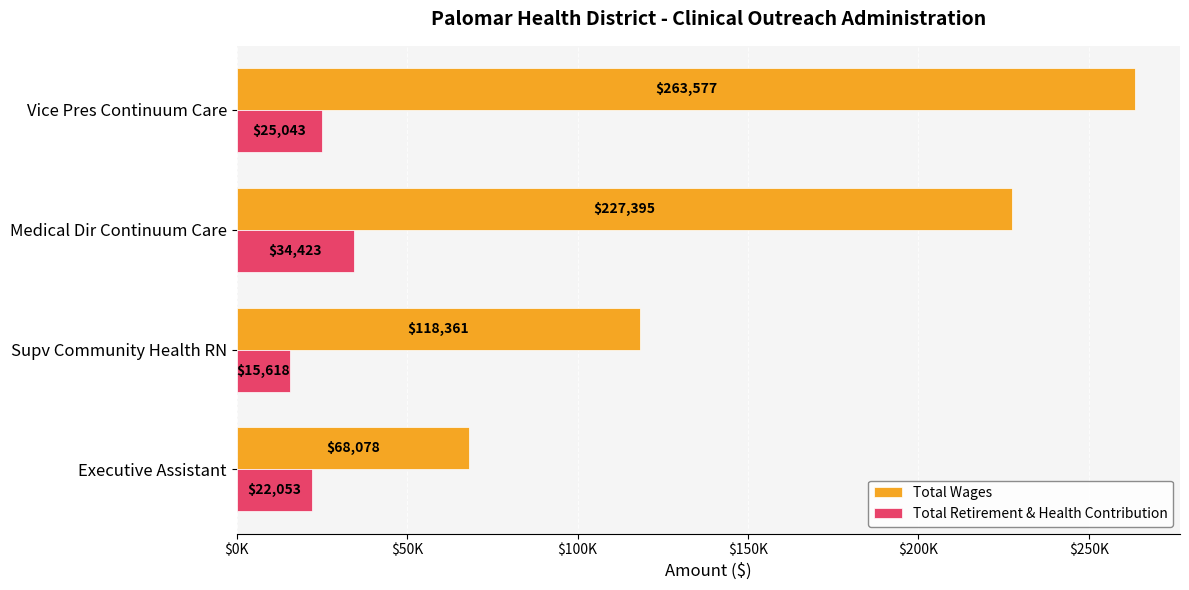

What are all the series names shown in the legend?

Total Wages, Total Retirement & Health Contribution